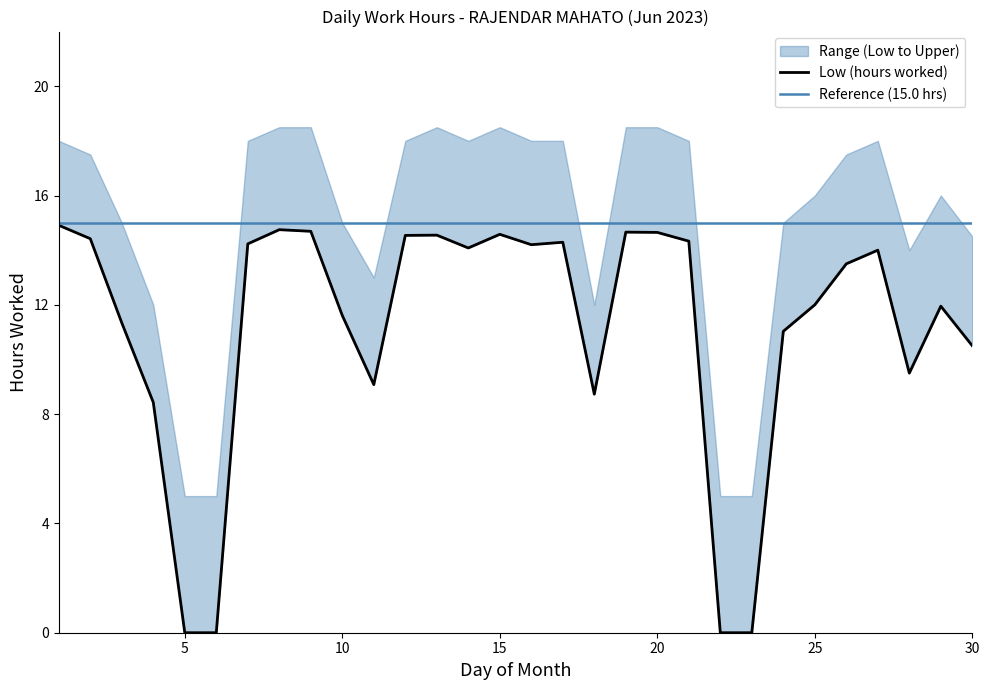

At which category does the data reach its first local valley?

11